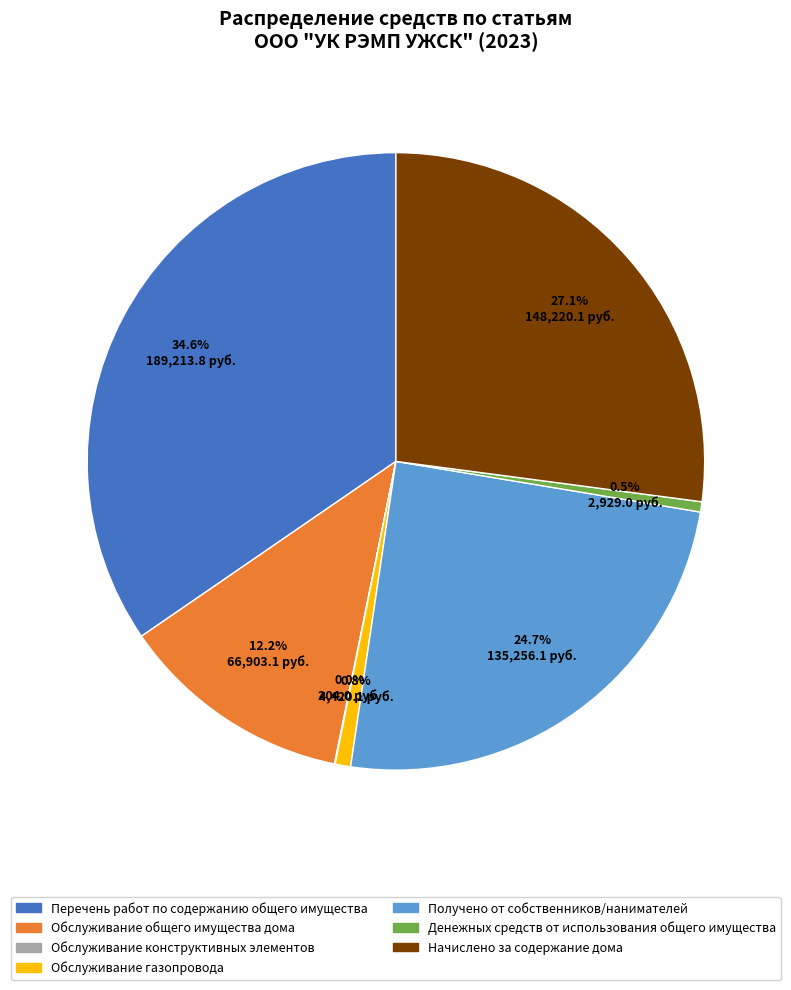

Is there any slice that represents more than half of the pie?

No